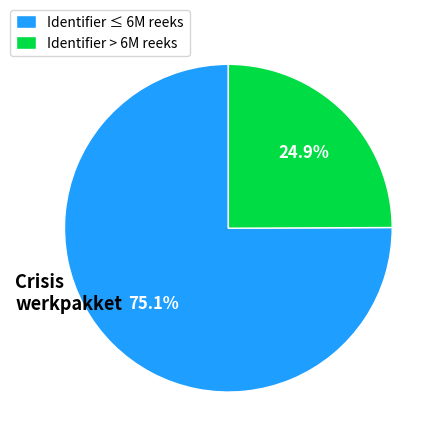

Between Identifier ≤ 6M reeks and Identifier > 6M reeks, which is larger?

Identifier ≤ 6M reeks